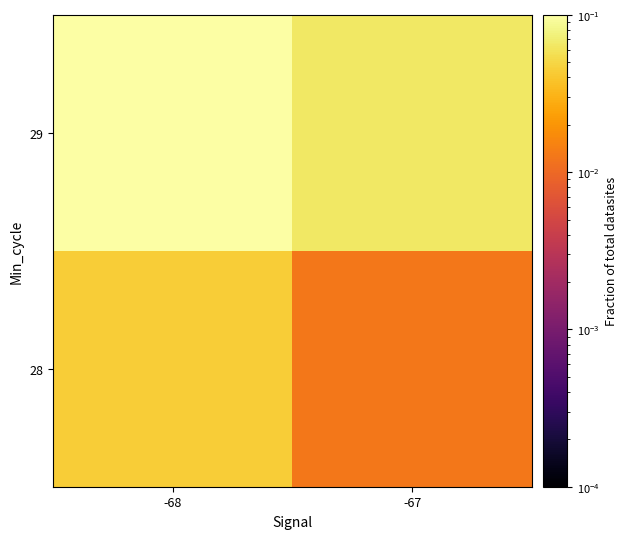

At which category is the sum across all series the highest?

-68